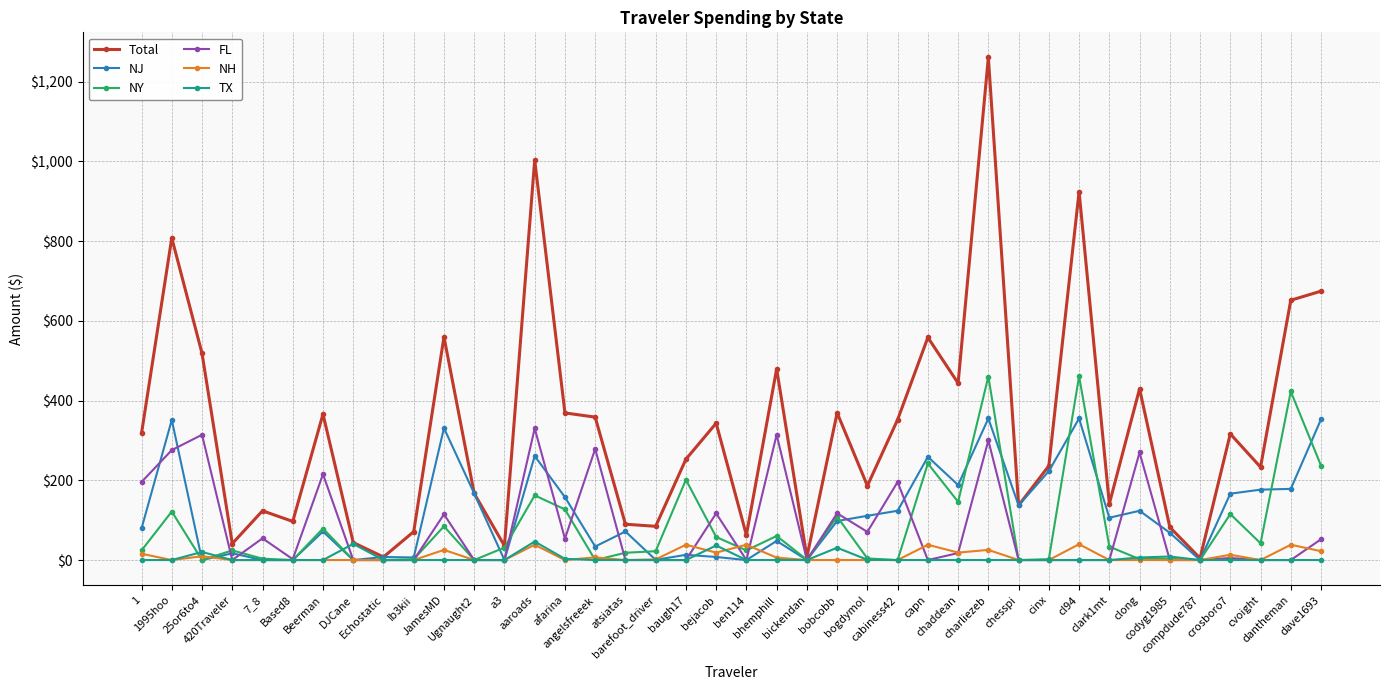

How many lines are shown in the chart?

6